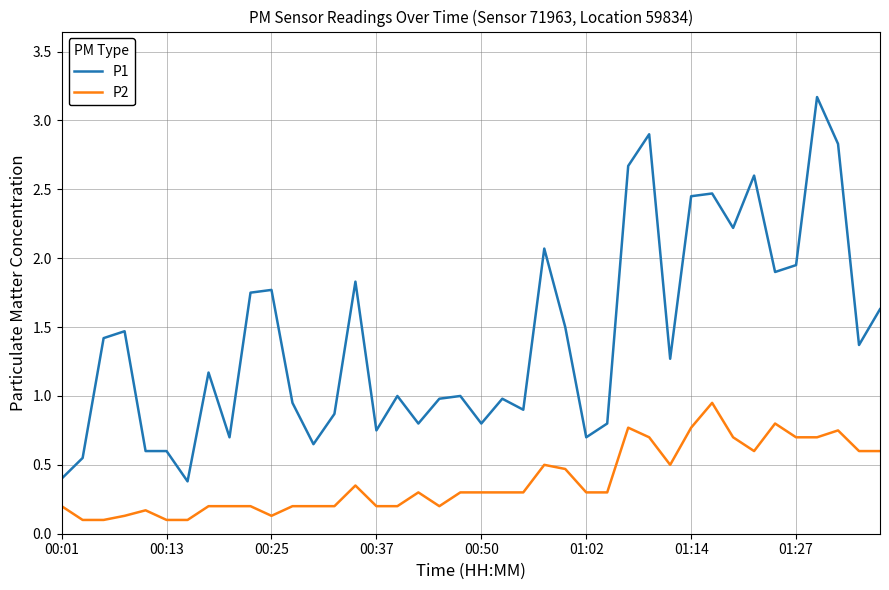

What is the lowest value of the P1 series?

0.4